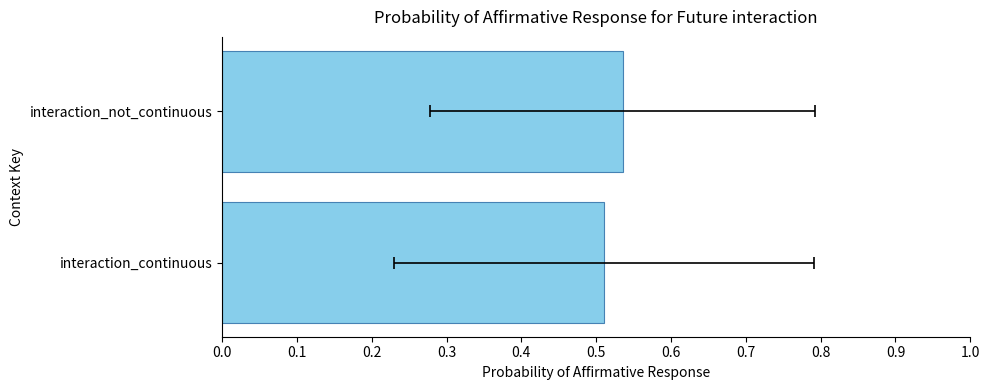

Does the chart contain any negative values?

No